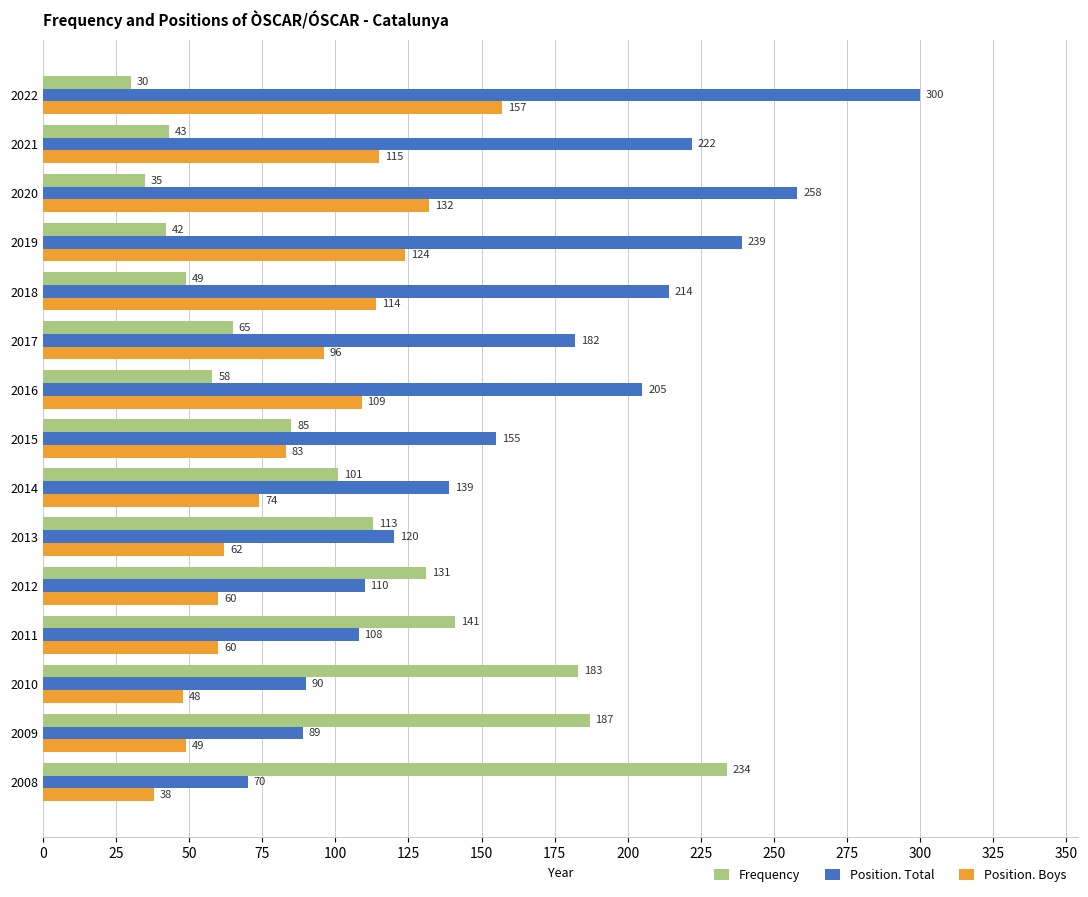

Where is Frequency nearest to the value 132?

2012